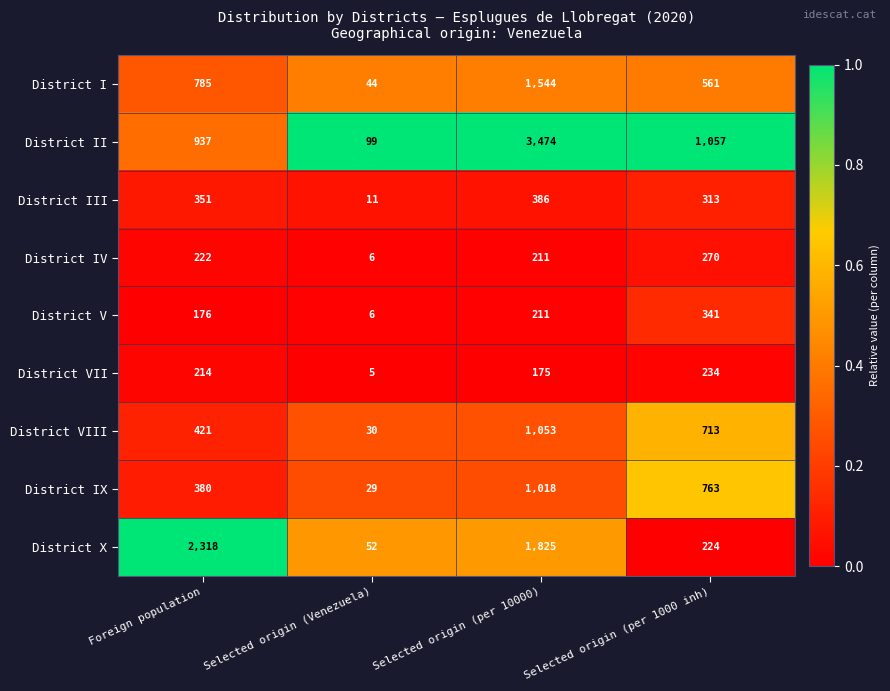

Count the number of data series in this chart.

9